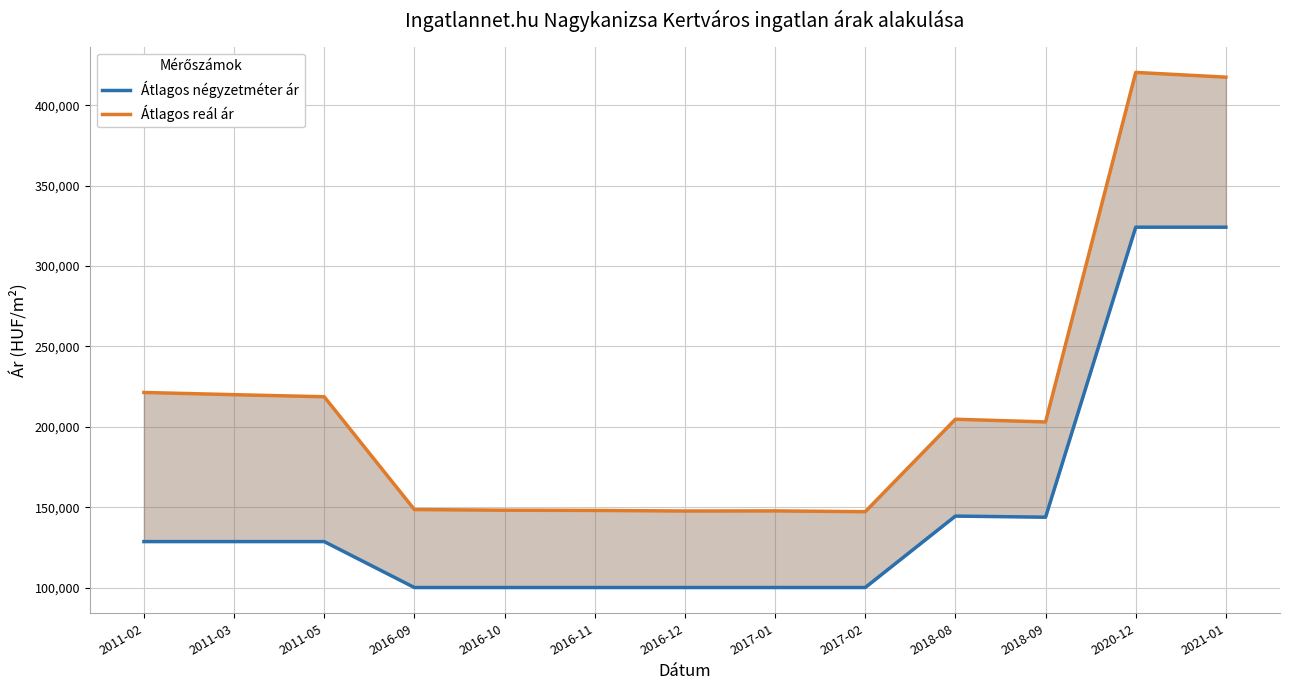

Which has a higher value, 2016-11 or 2021-01?

2021-01